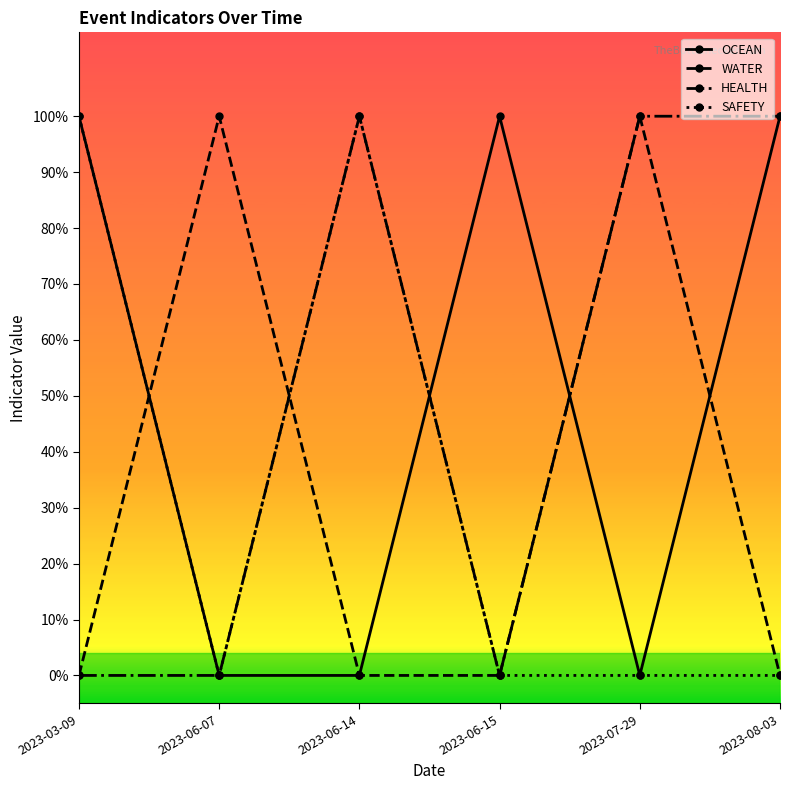

After their last crossing, which series has the higher values: WATER or HEALTH?

HEALTH